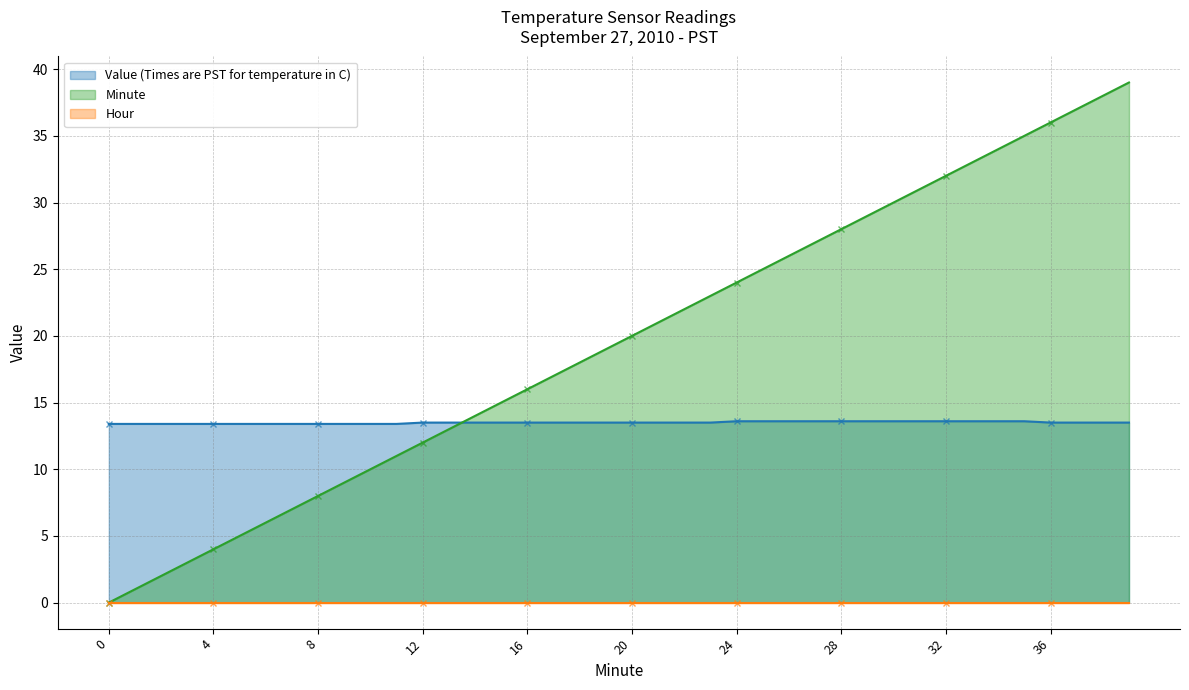

Read the Minute value at 28.

28.0